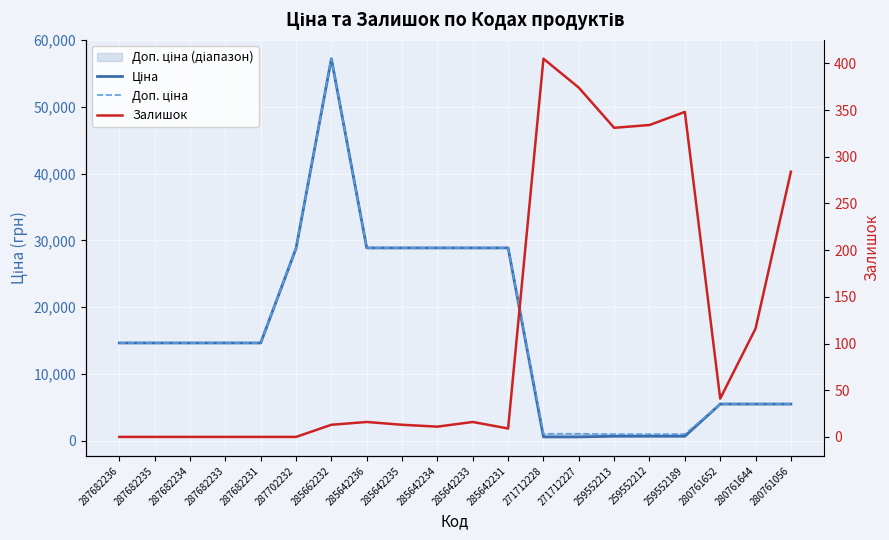

True or false: Залишок and Доп. ціна cross at least once.

False